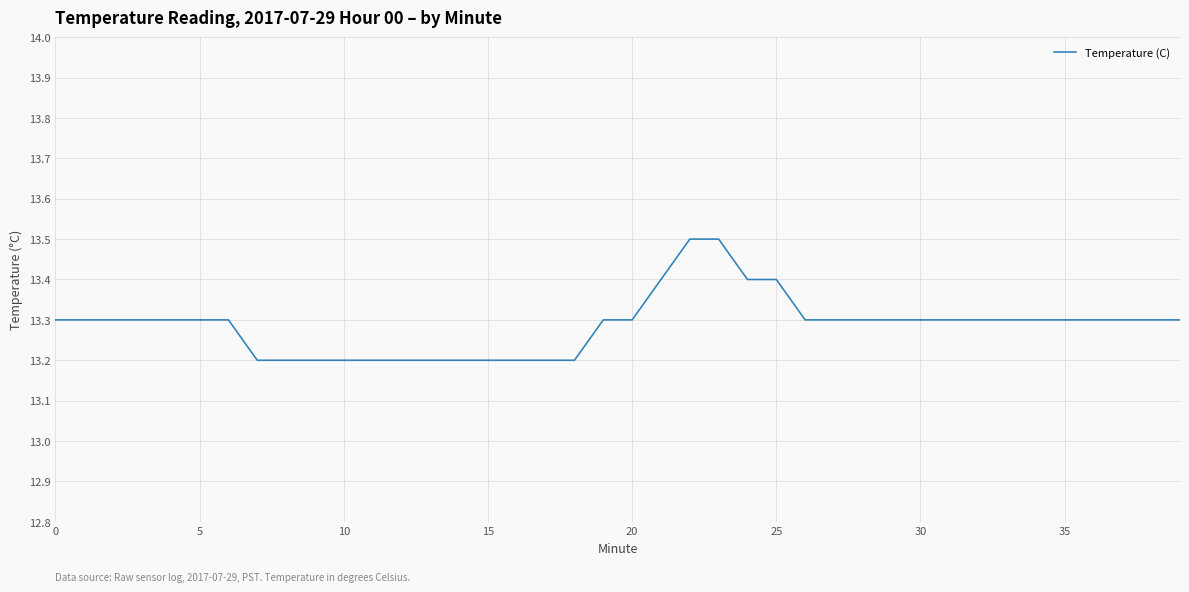

What is the average value?

13.3